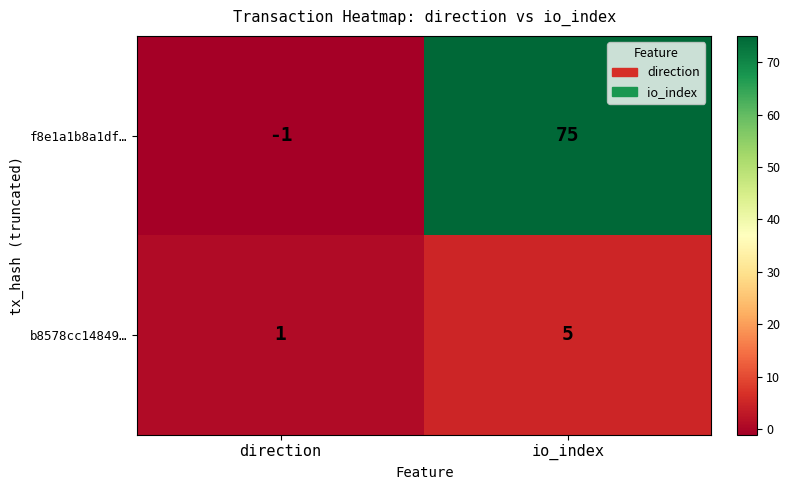

Reading left to right, what are all the values shown in this chart?

f8e1a1b8a1df…: direction=-1	io_index=75
b8578cc14849…: direction=1	io_index=5